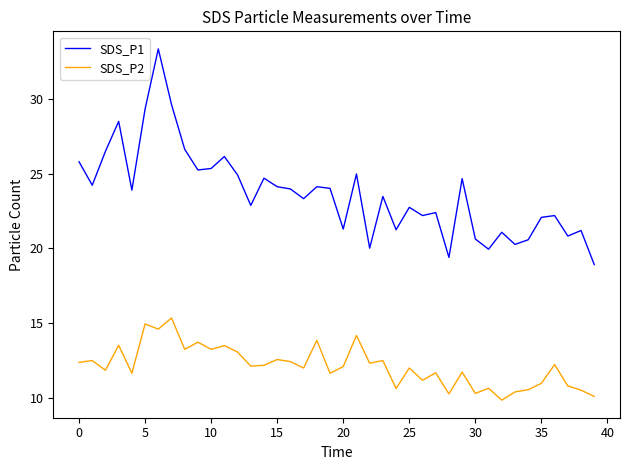

List the series in order of their peak value, lowest first.

SDS_P2, SDS_P1